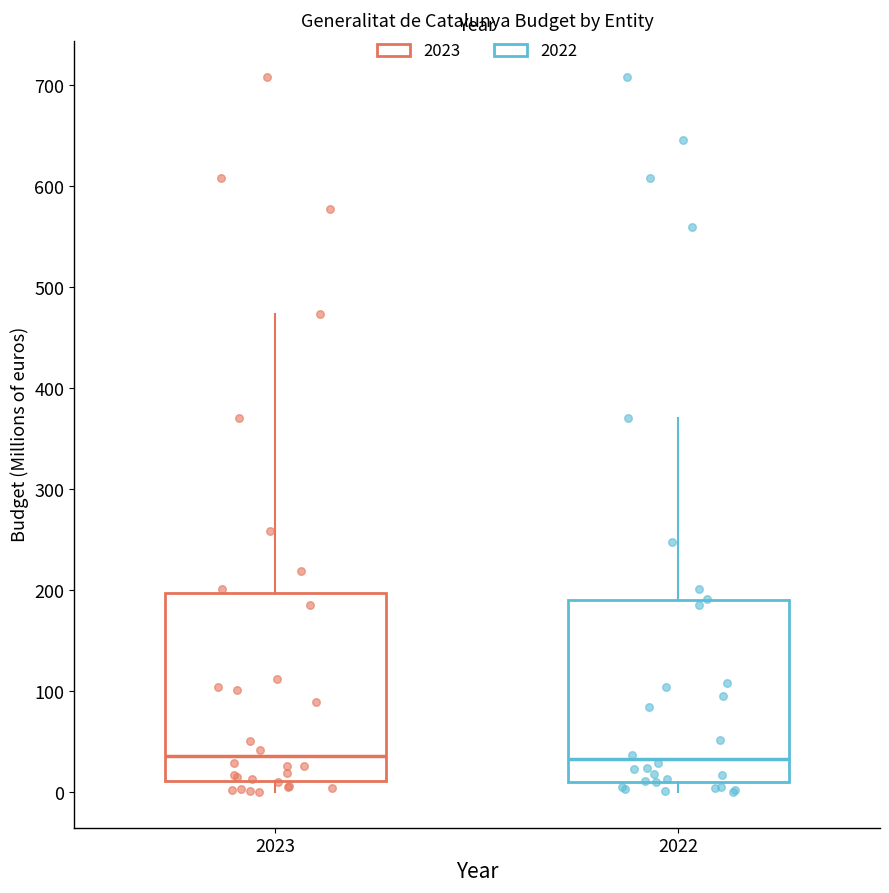

Where does the upper whisker of the box at x = 2022 end on the y-axis? The values are not printed on the chart, so give them approximately, as read against the axis.

370